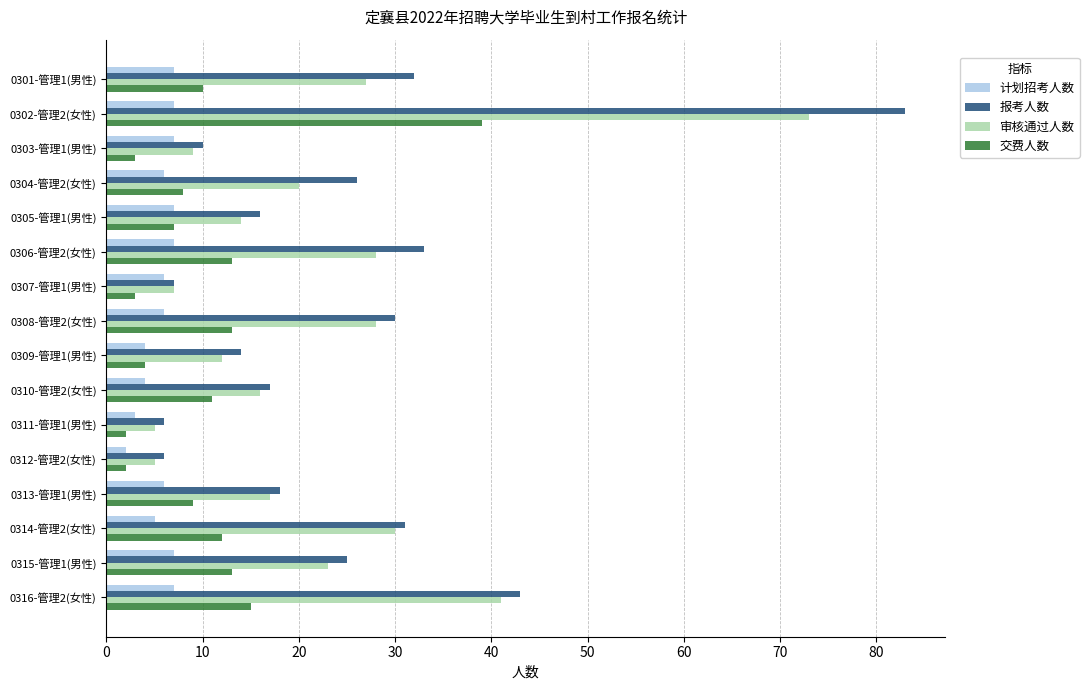

What is the difference between the second highest and second lowest values in the 报考人数 series?

37